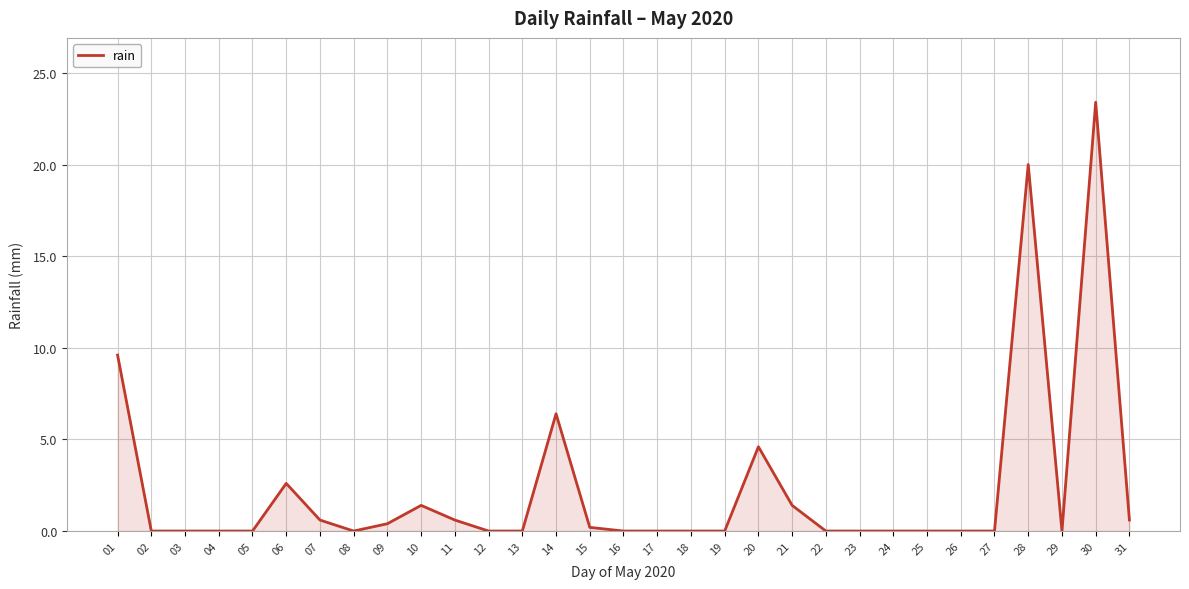

Which has a higher value, 31 or 05?

31